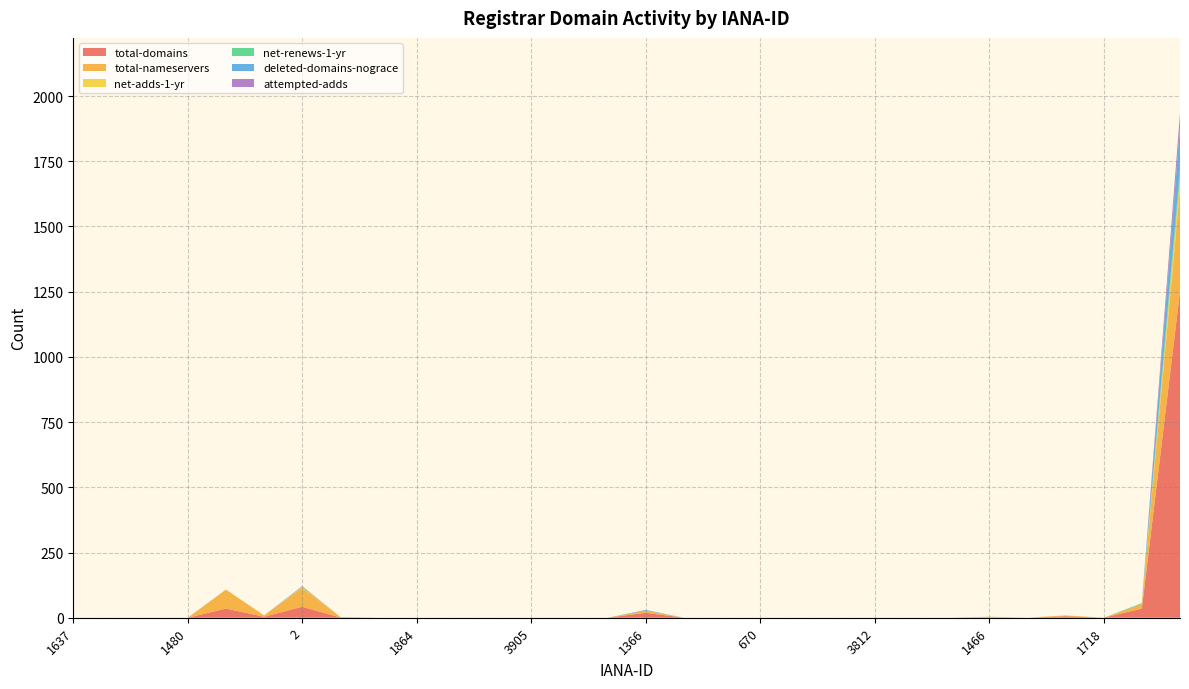

Reading left to right, transcribe all the data shown in this chart.

total-domains: 1637=0	3918=0	1001=0	1480=0	1345=35	74=4	2=42	1720=1	3896=0	1864=0	3935=0	1860=0	3905=0	1654=0	1491=0	1366=19	1403=0	1728=0	670=0	3235=0	3901=0	3812=0	3246=0	134=0	1466=1	3937=0	1420=6	1718=0	1408=35	1068=1251
total-nameservers: 1637=0	3918=0	1001=0	1480=0	1345=73	74=5	2=73	1720=2	3896=0	1864=0	3935=0	1860=0	3905=0	1654=0	1491=0	1366=8	1403=0	1728=0	670=0	3235=0	3901=0	3812=0	3246=0	134=0	1466=3	3937=0	1420=3	1718=0	1408=17	1068=392
net-adds-1-yr: 1637=0	3918=0	1001=0	1480=0	1345=0	74=0	2=2	1720=0	3896=0	1864=0	3935=0	1860=0	3905=0	1654=0	1491=0	1366=0	1403=0	1728=0	670=0	3235=0	3901=0	3812=0	3246=0	134=0	1466=0	3937=0	1420=0	1718=0	1408=0	1068=50
net-renews-1-yr: 1637=0	3918=0	1001=0	1480=0	1345=0	74=0	2=2	1720=0	3896=0	1864=0	3935=0	1860=0	3905=0	1654=0	1491=0	1366=0	1403=0	1728=0	670=0	3235=0	3901=0	3812=0	3246=0	134=0	1466=0	3937=0	1420=0	1718=0	1408=4	1068=28
deleted-domains-nograce: 1637=0	3918=0	1001=0	1480=0	1345=0	74=0	2=0	1720=0	3896=0	1864=0	3935=0	1860=0	3905=0	1654=0	1491=0	1366=3	1403=0	1728=0	670=0	3235=0	3901=0	3812=0	3246=0	134=0	1466=0	3937=0	1420=0	1718=0	1408=0	1068=161
attempted-adds: 1637=0	3918=0	1001=0	1480=0	1345=0	74=0	2=2	1720=0	3896=0	1864=0	3935=0	1860=0	3905=0	1654=0	1491=0	1366=0	1403=0	1728=0	670=0	3235=0	3901=0	3812=0	3246=0	134=0	1466=0	3937=0	1420=0	1718=0	1408=0	1068=51